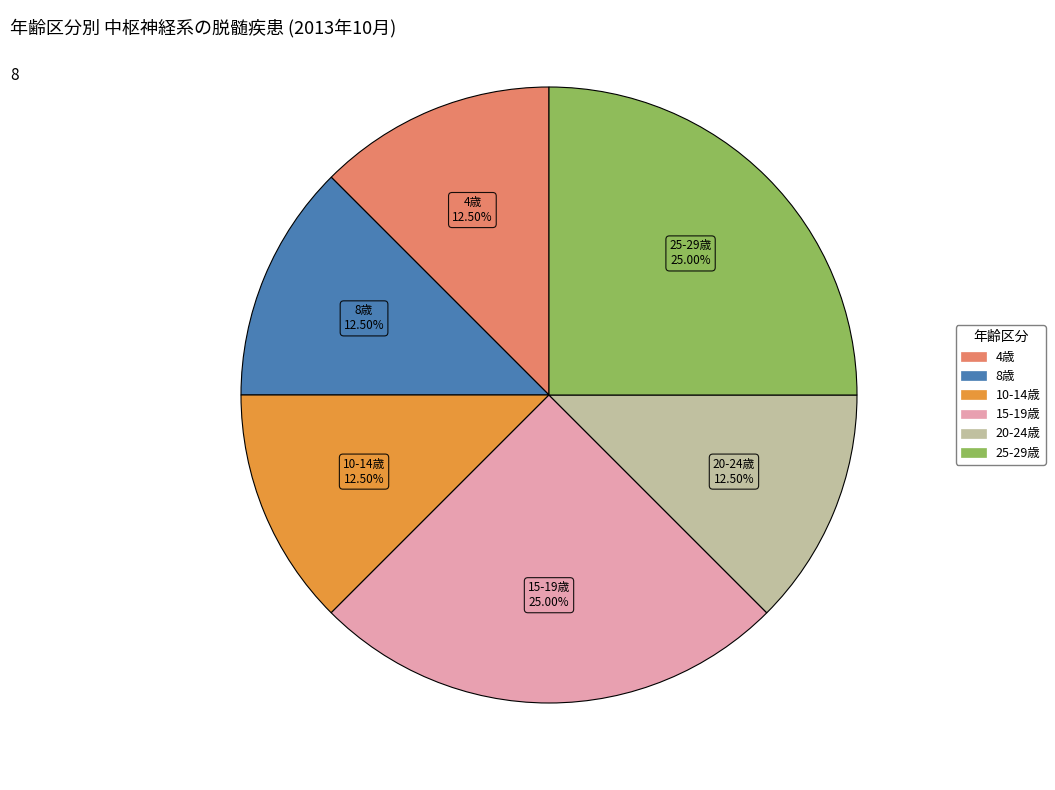

To the nearest percent, what is the average slice percentage?

17%